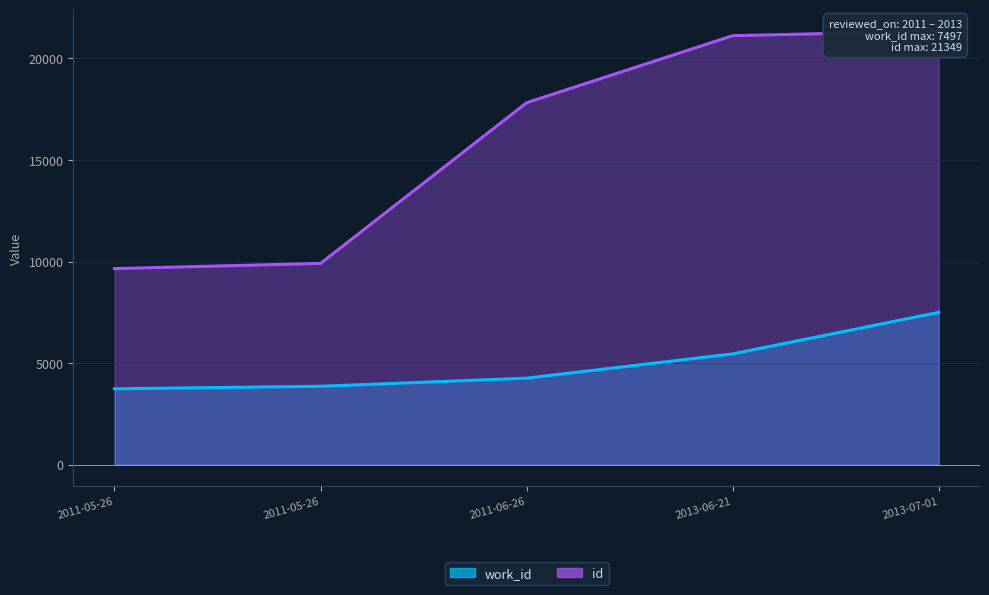

Rank the series by their maximum value, from highest to lowest.

id, work_id